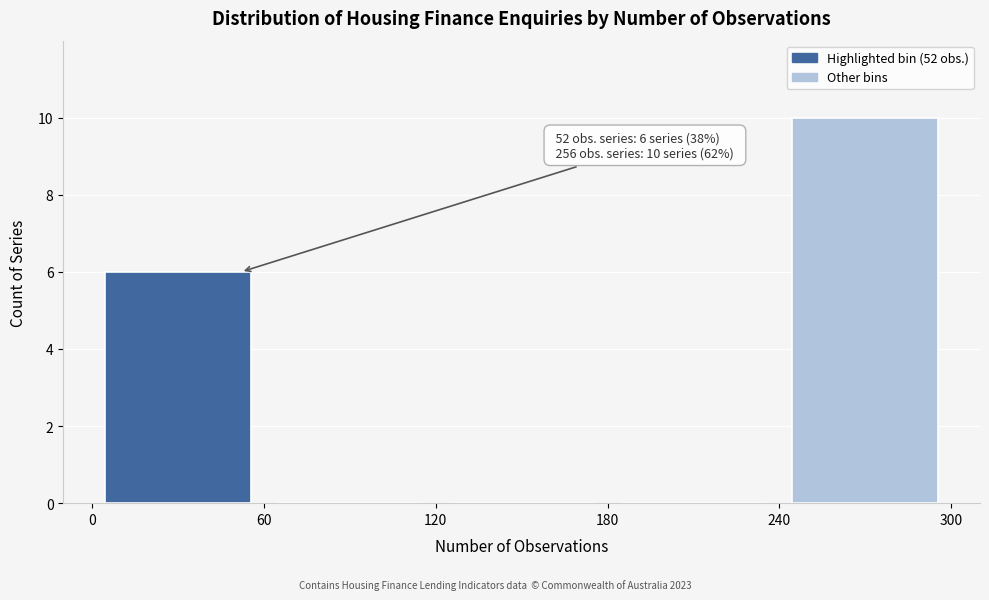

Over which range of the x-axis is the bar tallest?

240 to 300